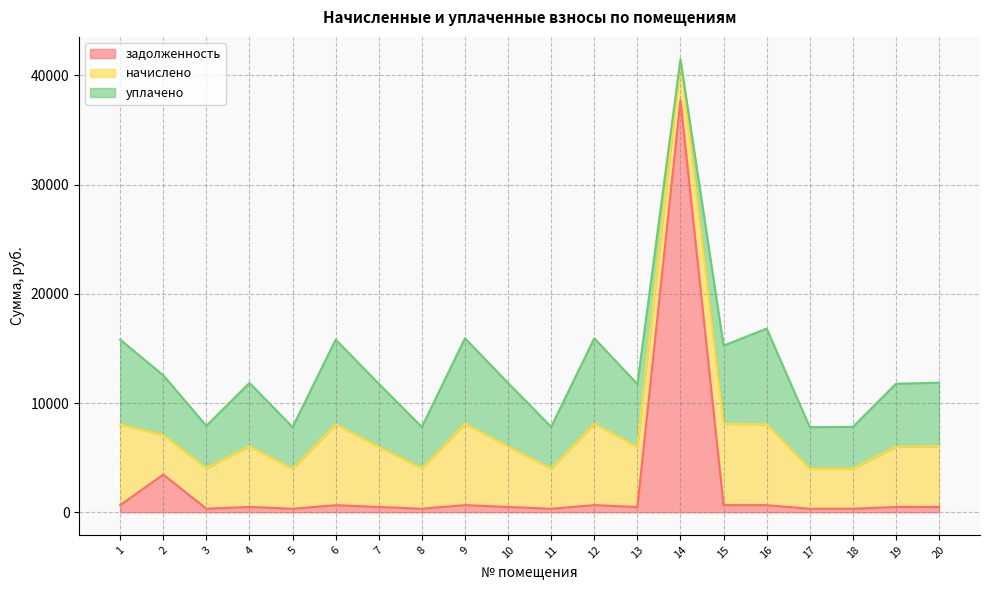

The value of задолженность at 3 is 130.8. True or false?

False